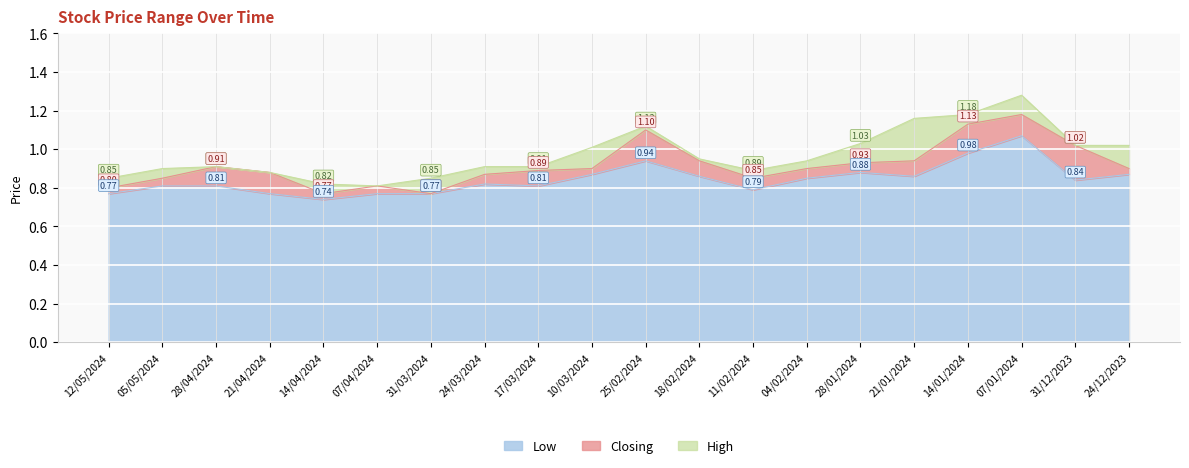

True or false: High and Closing cross at least once.

False